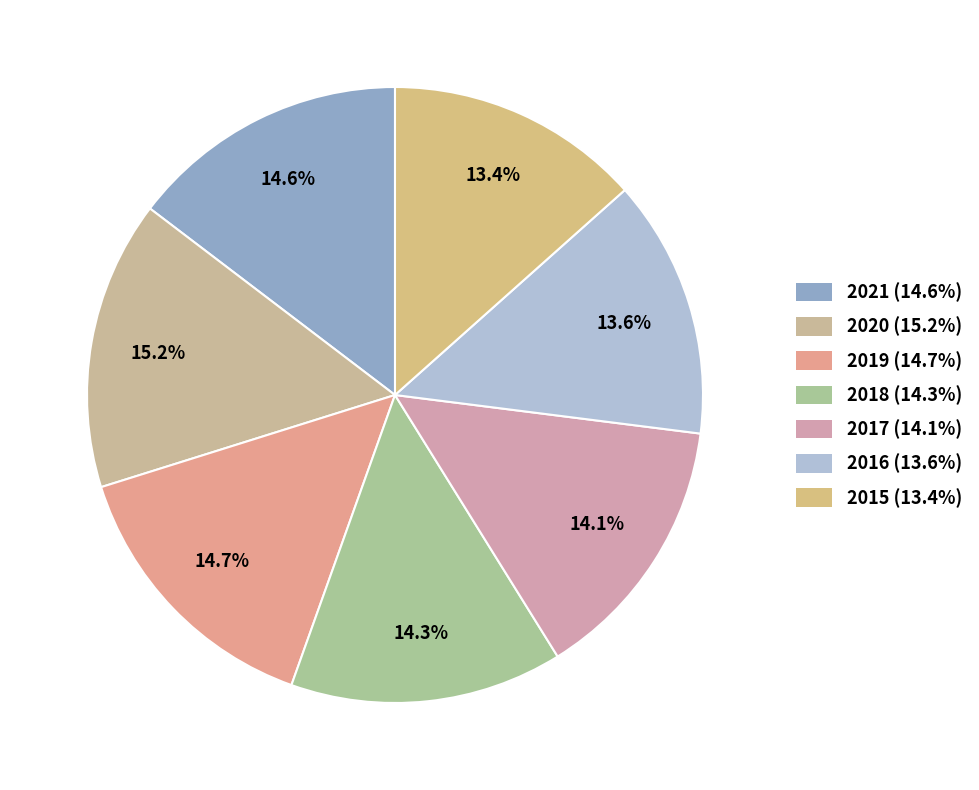

To the nearest percent, what portion does 2020 represent?

15%